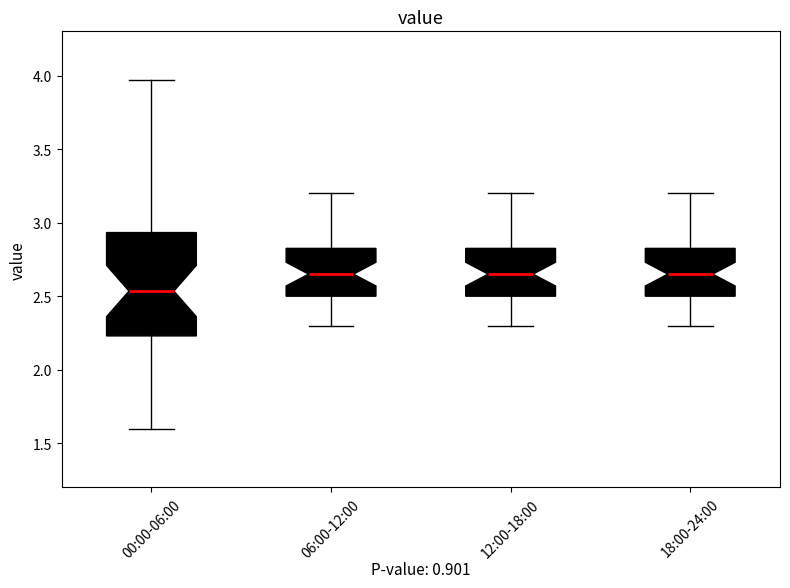

Reading left to right, transcribe this box plot: for each box, give where its median line is, the range the box spans, and where its two whiskers end, as read against the y-axis. The values are not printed on the chart, so give them approximately, as read against the axis.

00:00-06:00: median 2.55, box 2.25 to 2.95, whiskers 1.60 to 3.95
06:00-12:00: median 2.65, box 2.50 to 2.85, whiskers 2.30 to 3.20
12:00-18:00: median 2.65, box 2.50 to 2.85, whiskers 2.30 to 3.20
18:00-24:00: median 2.65, box 2.50 to 2.85, whiskers 2.30 to 3.20